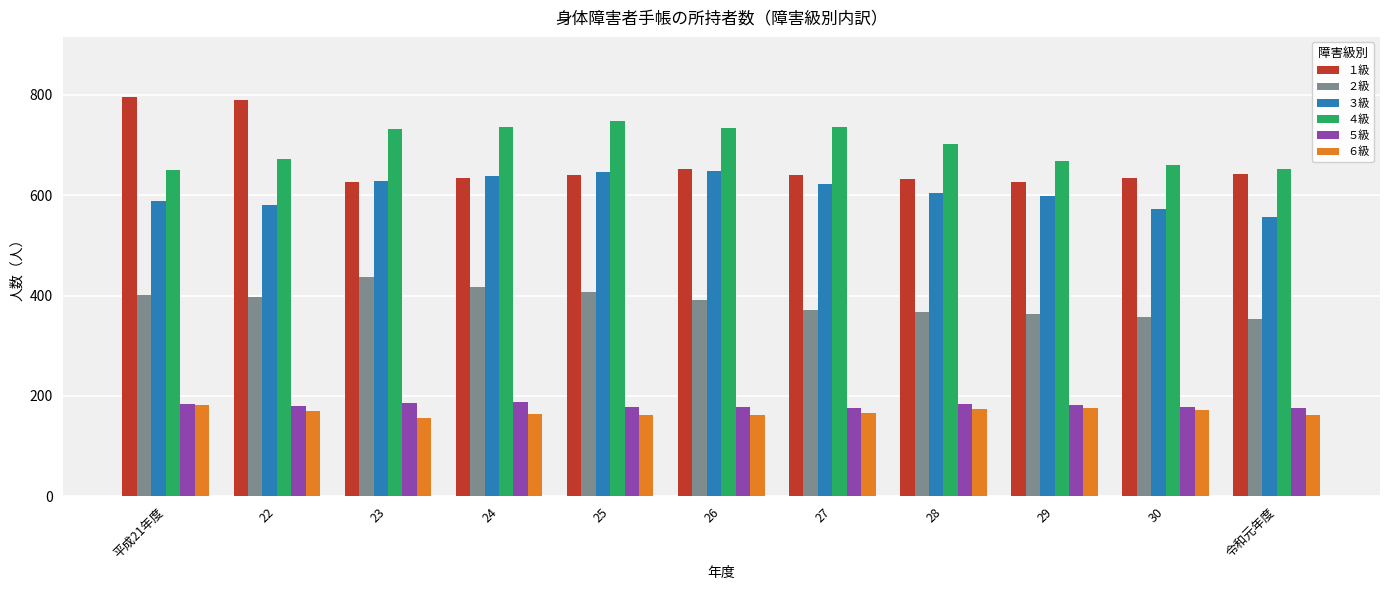

Where is １級 nearest to the value 711?

26